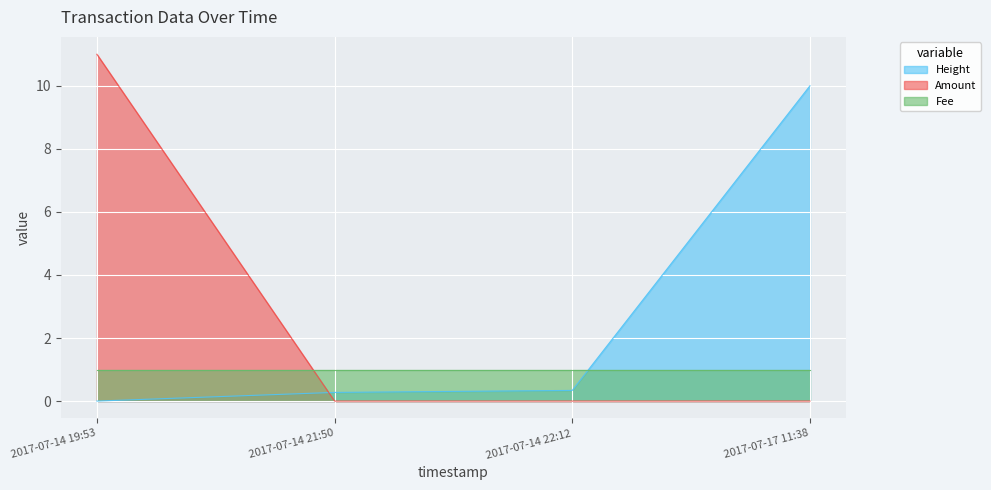

After their last crossing, which series has the higher values: Amount or Height?

Height